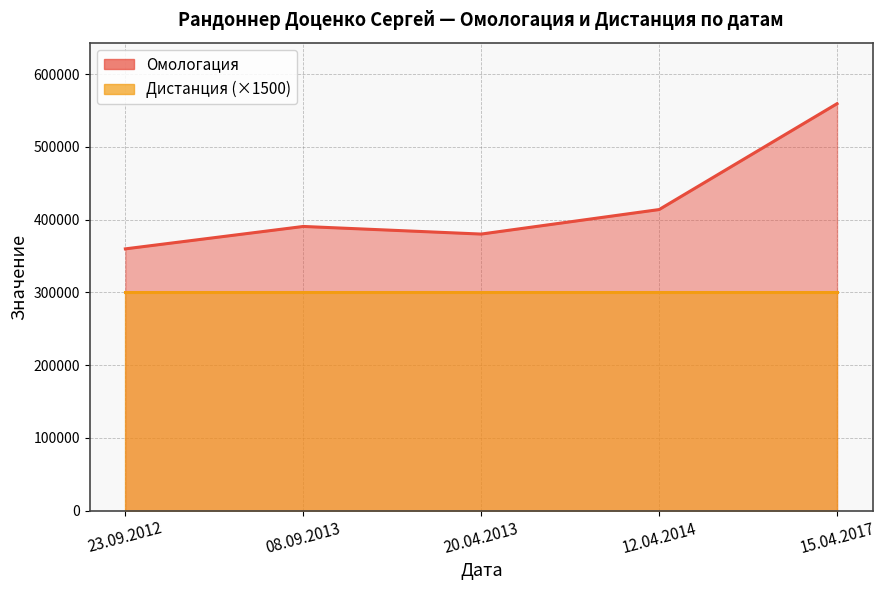

Which category has the lowest value across all series?

23.09.2012